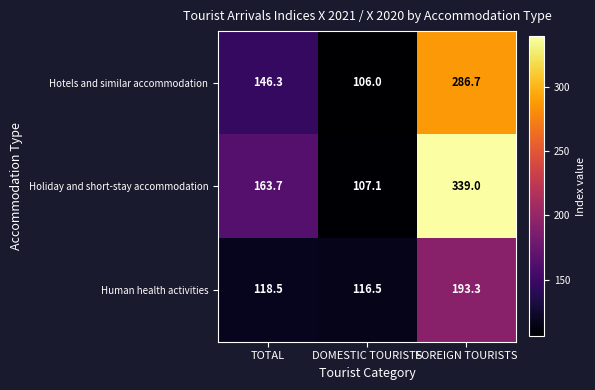

What is the difference between the Human health activities values at DOMESTIC TOURISTS and FOREIGN TOURISTS?

76.8